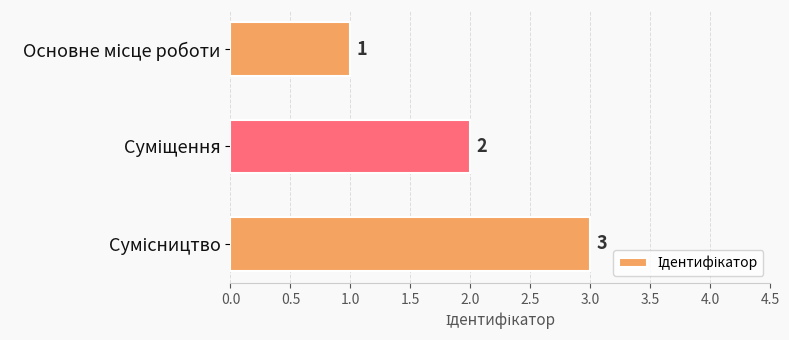

What is the minimum value shown in the chart?

1